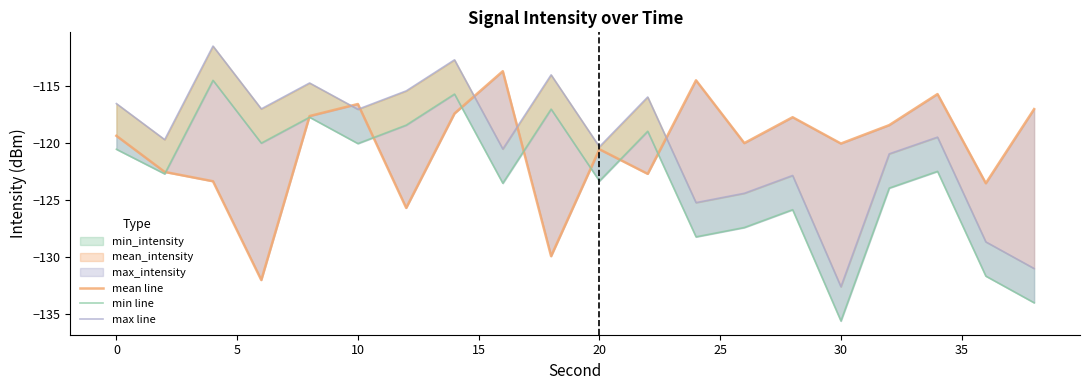

At how many categories does at least one series exceed -128?

20